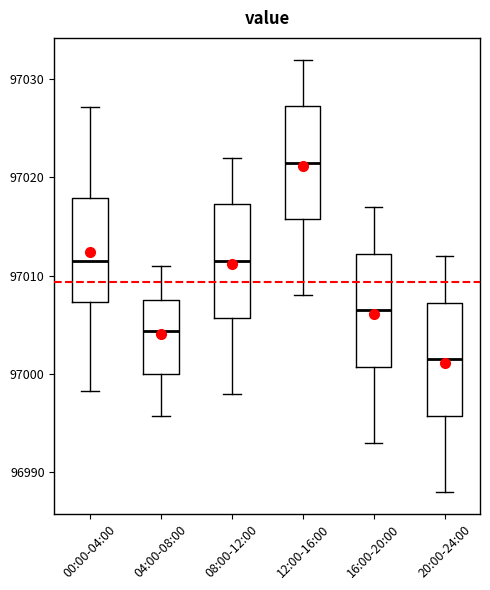

Where does the lower whisker of the box for 12:00-16:00 end on the y-axis? The values are not printed on the chart, so give them approximately, as read against the axis.

97008